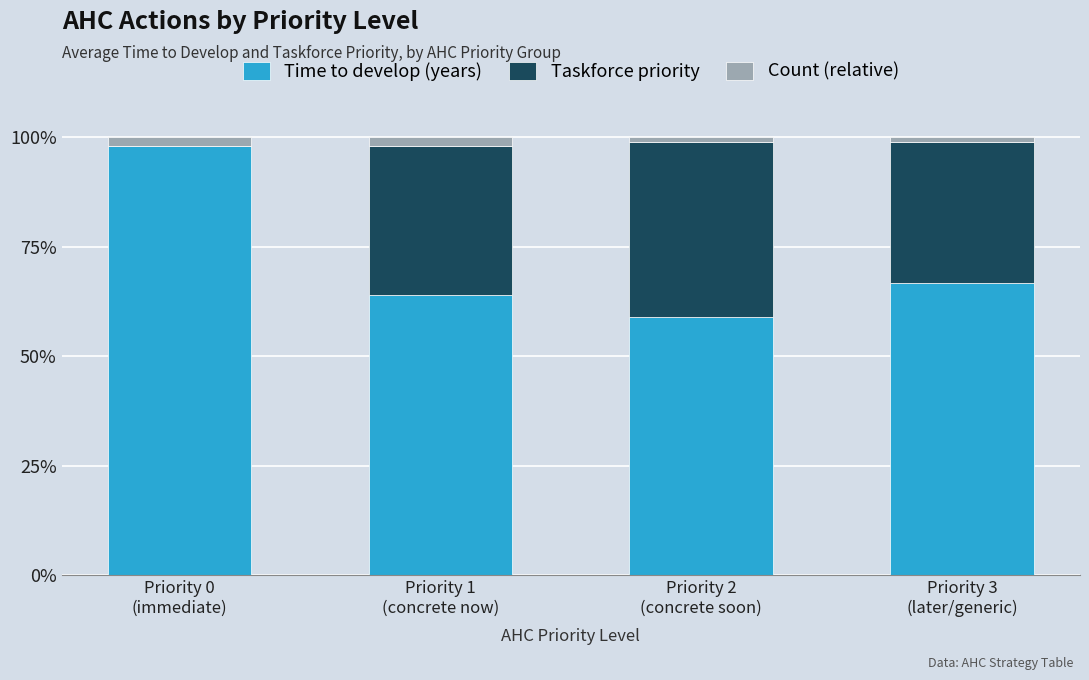

What is the highest value of the Time to develop (years) series?

98.0